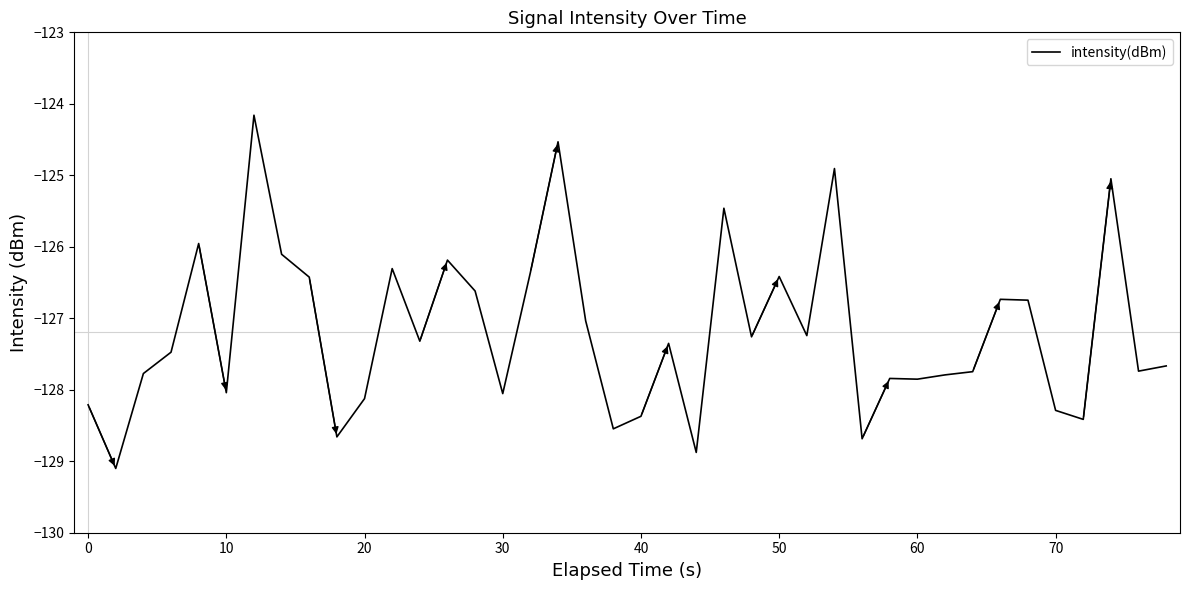

What is the smallest value displayed?

-129.1